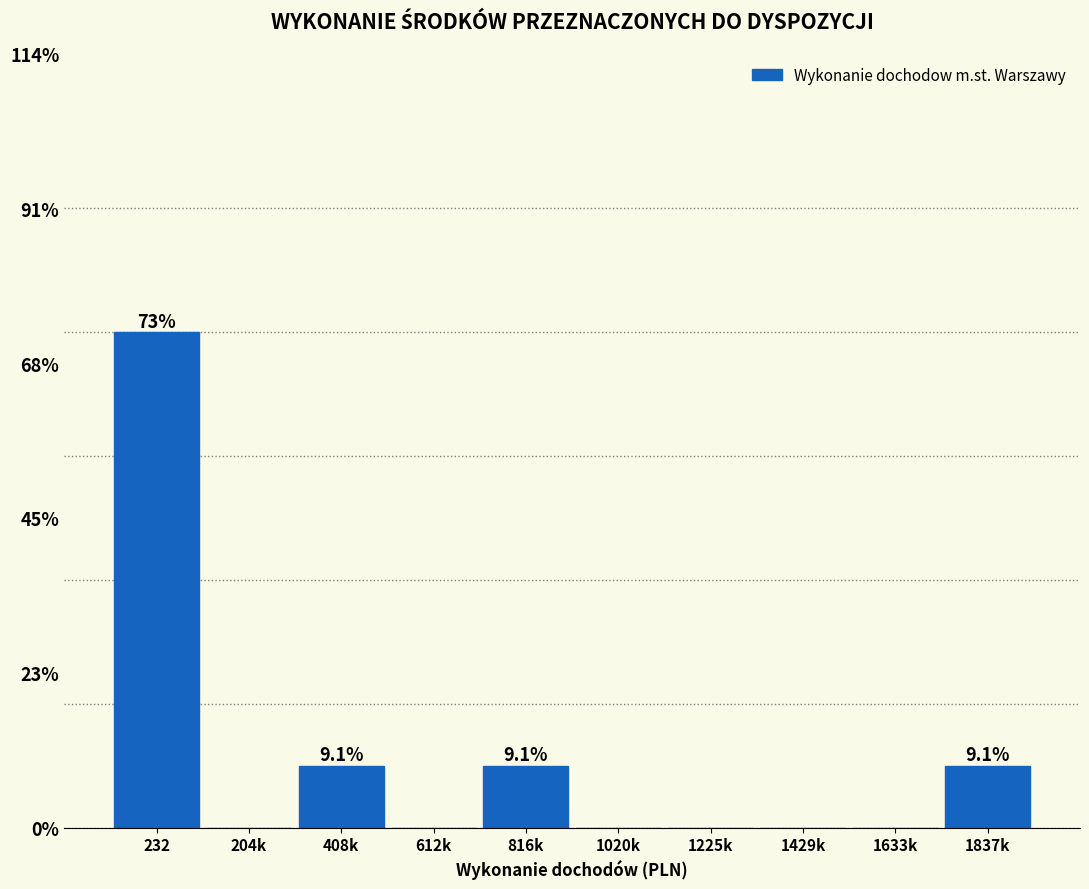

Are the bars horizontal?

No